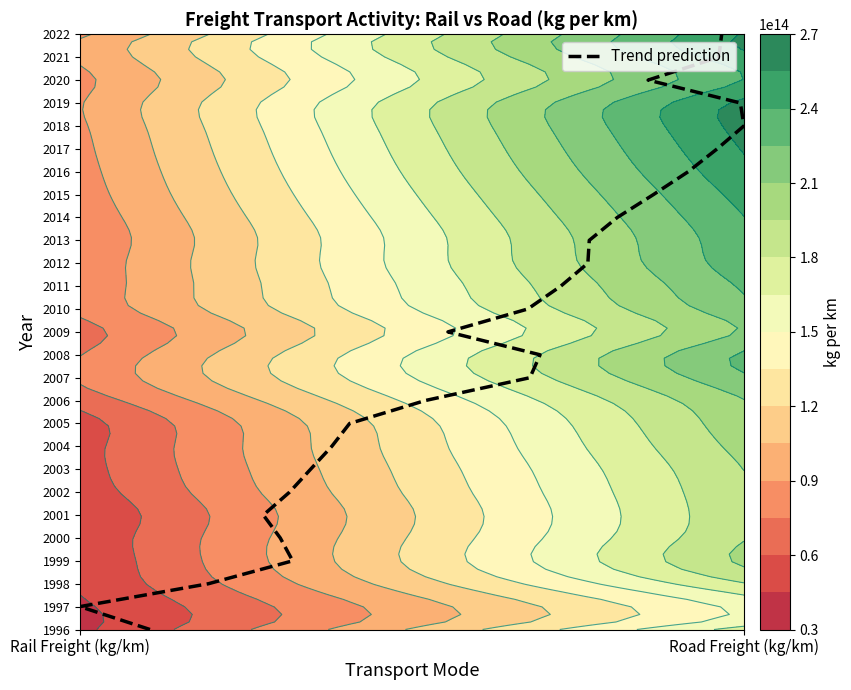

The value at 3 is 1. True or false?

False